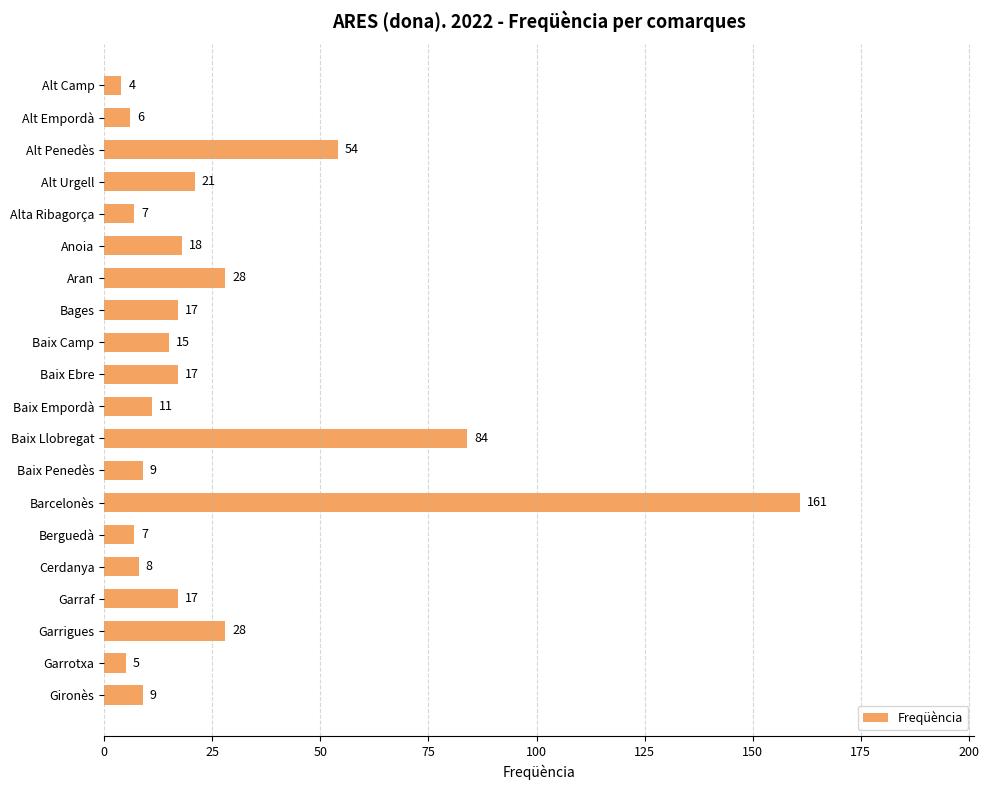

What is the smallest value displayed?

4